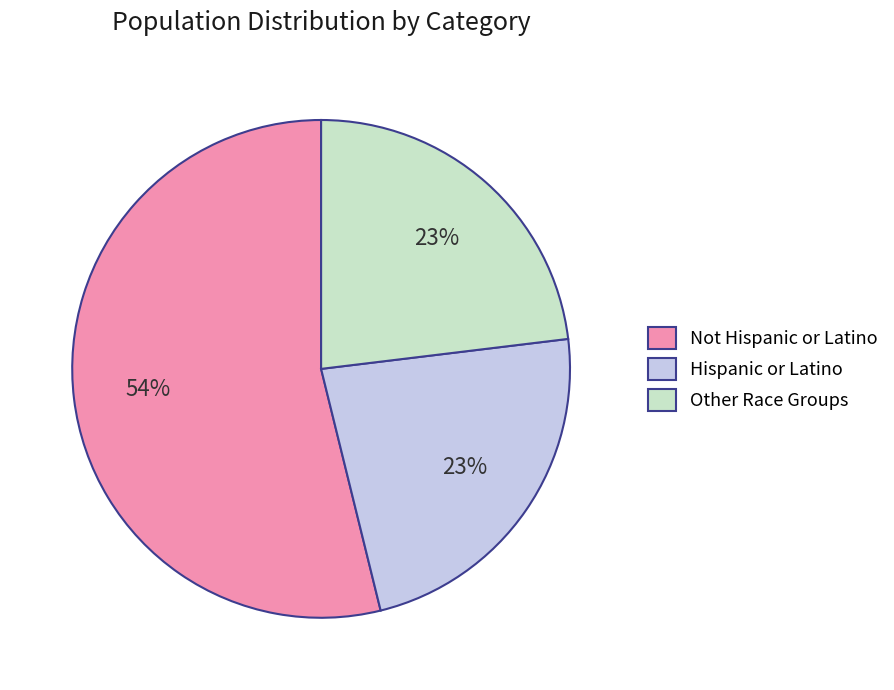

How many slices are in this pie chart?

3